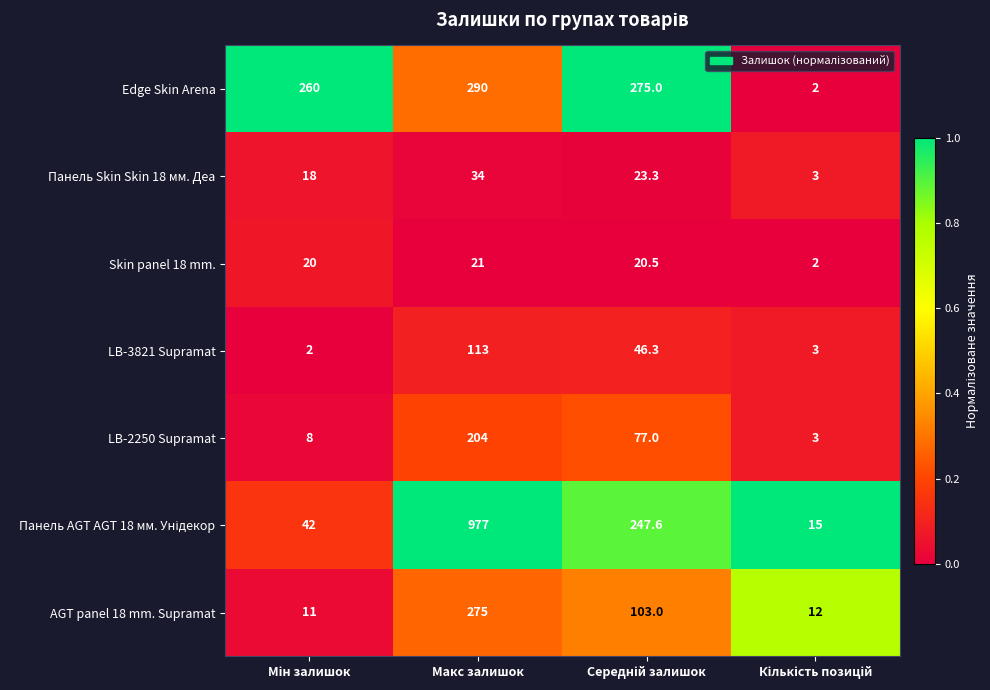

What is the sum of all Панель Skin Skin 18 мм. Деа values?

78.3